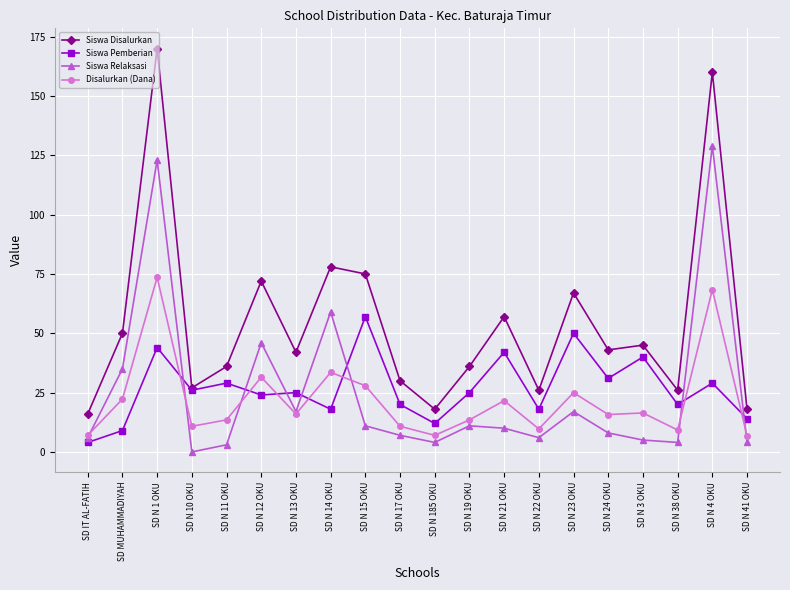

True or false: Siswa Pemberian has a value of 16.3 at SD N 3 OKU.

False